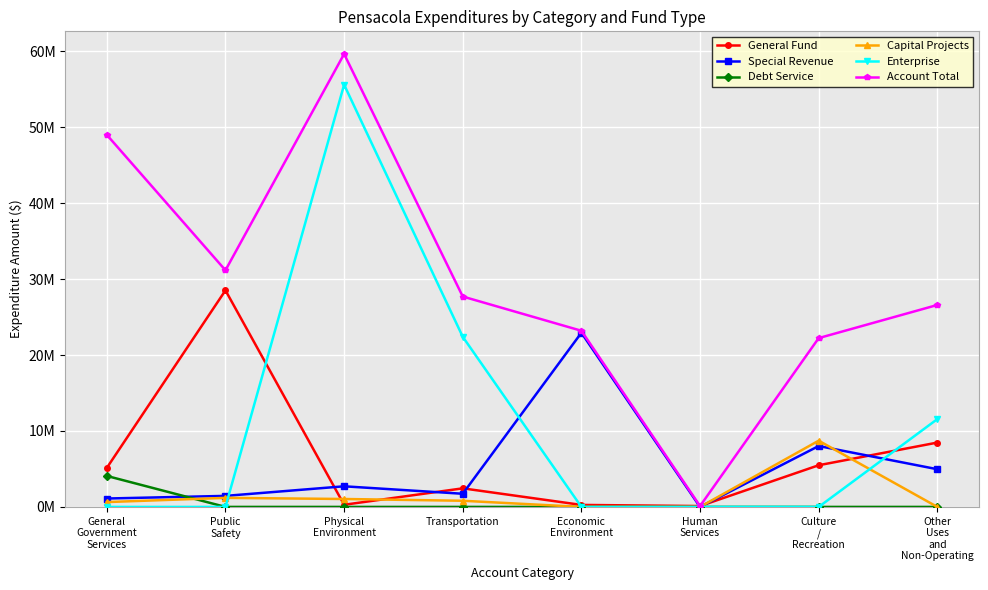

Where is the first local maximum for Account Total?

Physical
Environment